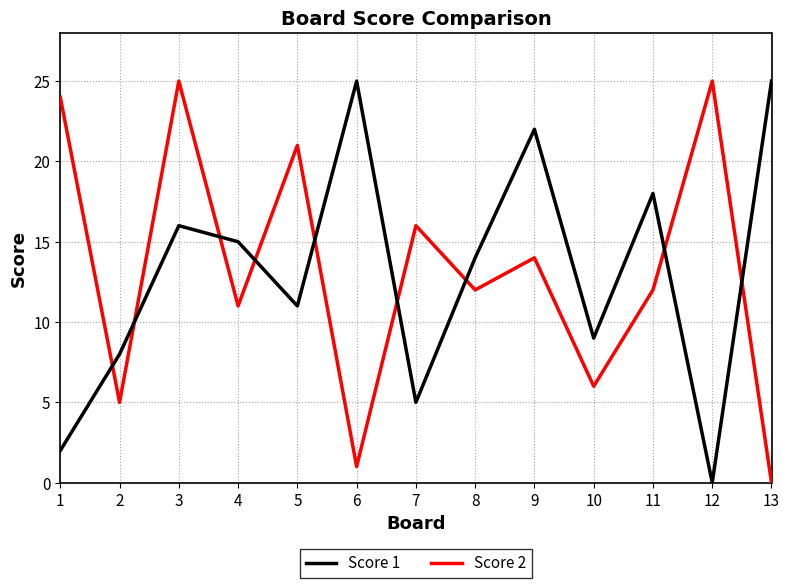

What are all the series names shown in the legend?

Score 1, Score 2